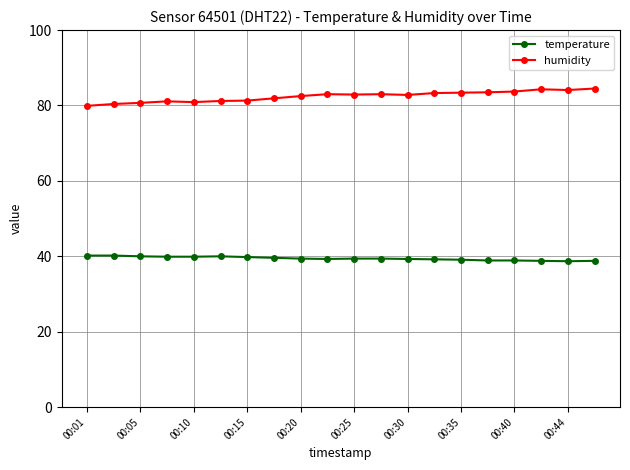

List the series in order of their overall mean, lowest first.

temperature, humidity